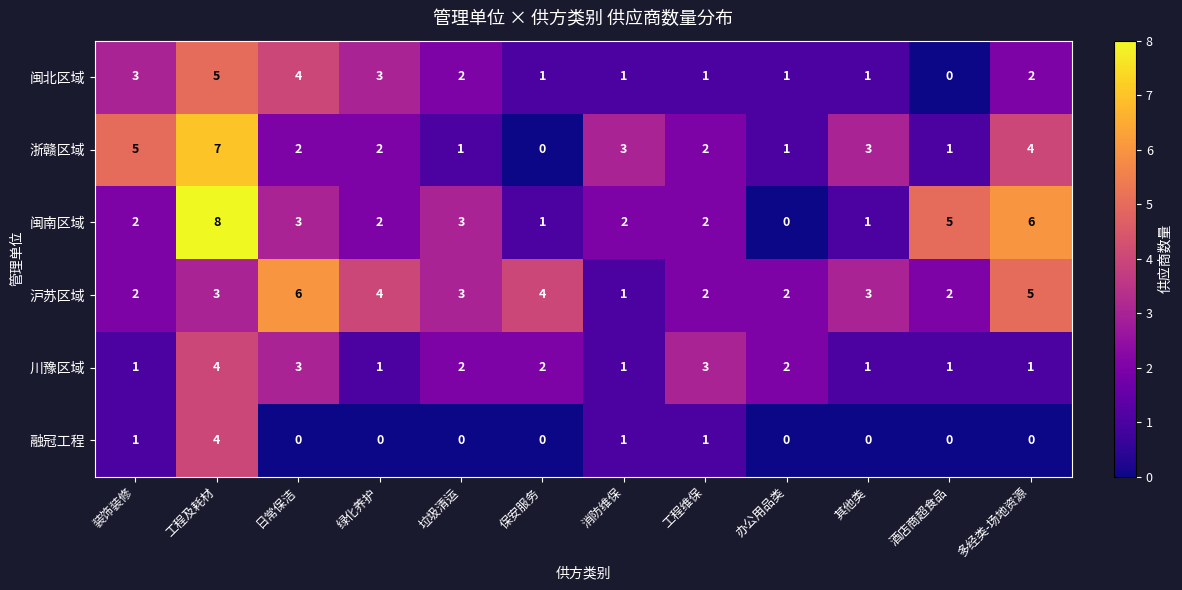

Which series has the largest total across all categories?

沪苏区域